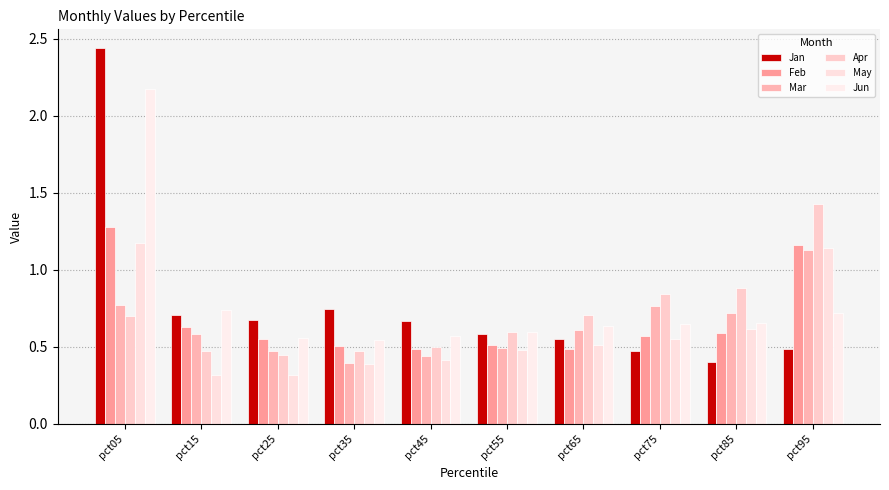

Which category has the highest value in the Apr series?

pct95